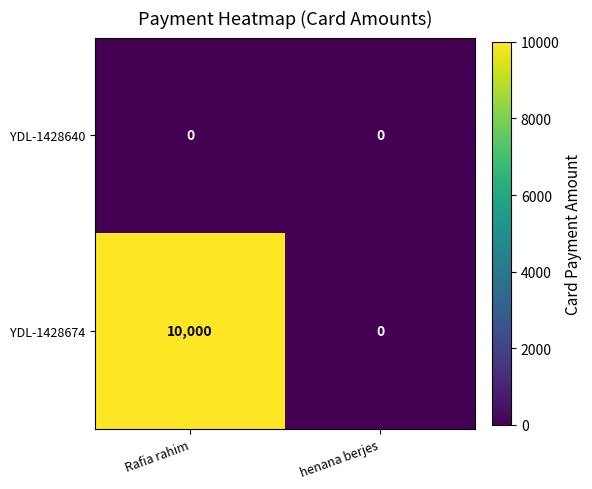

Reading left to right, extract all data points from this chart.

YDL-1428640: 0	0
YDL-1428674: 10000	0